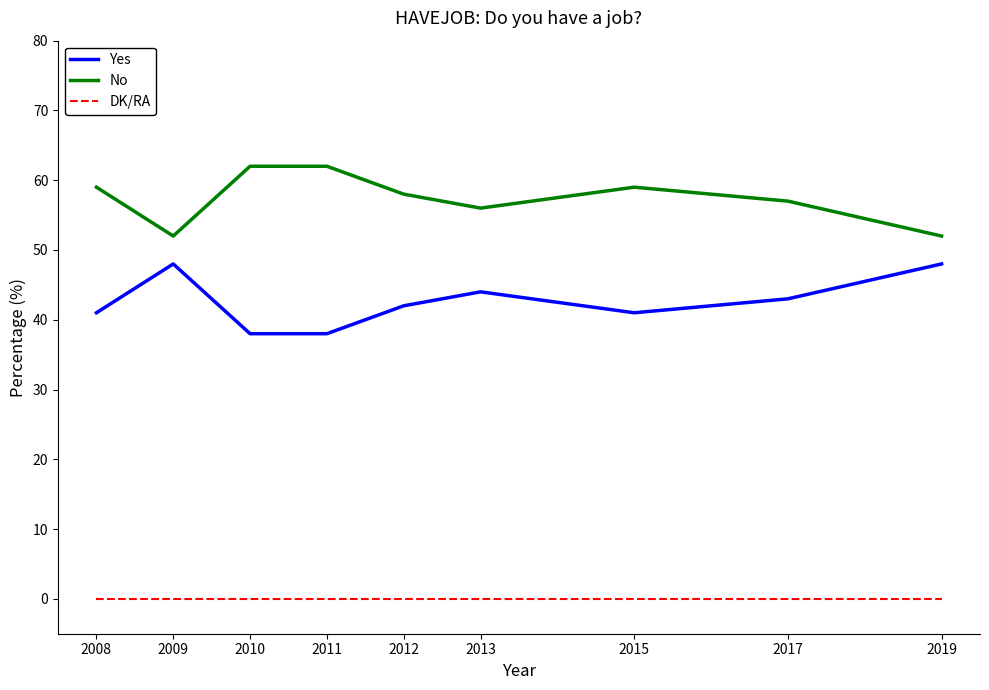

True or false: DK/RA and No cross at least once.

False